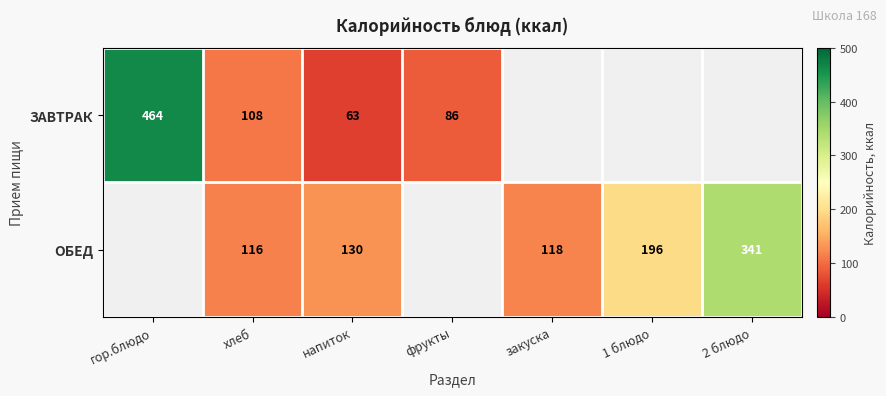

Is it true that ОБЕД equals 174 at напиток?

False